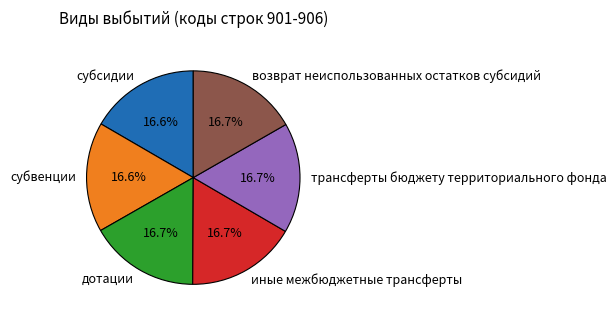

Does субвенции account for over 50% of the chart?

No